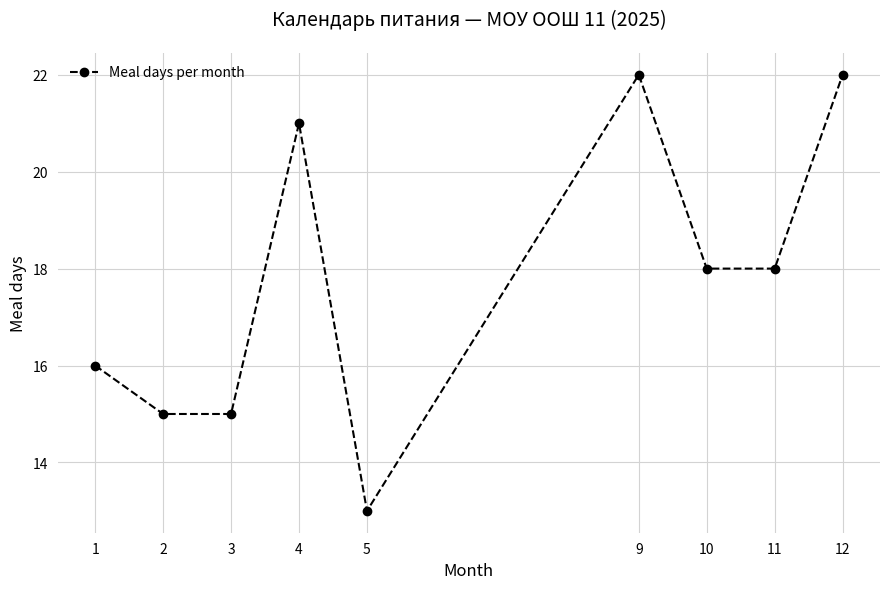

Reading right to left, transcribe all the data shown in this chart.

22	18	18	22	13	21	15	15	16